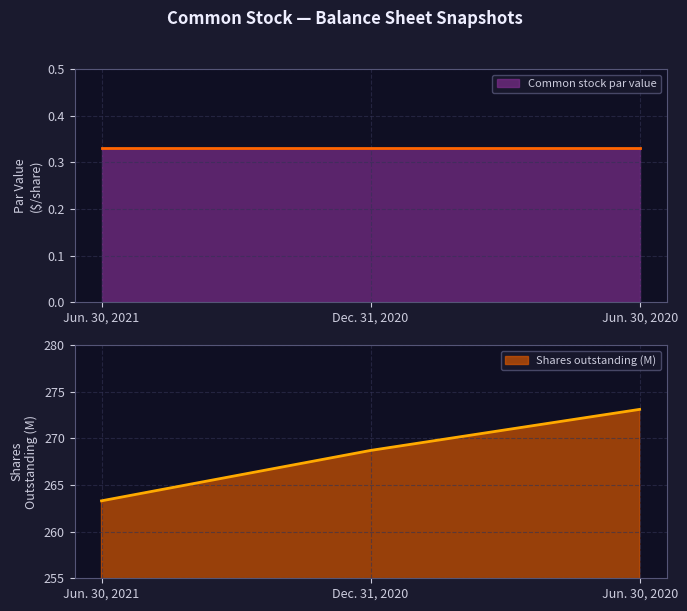

What is the change in value from Dec. 31, 2020 to Jun. 30, 2020?

+4.4